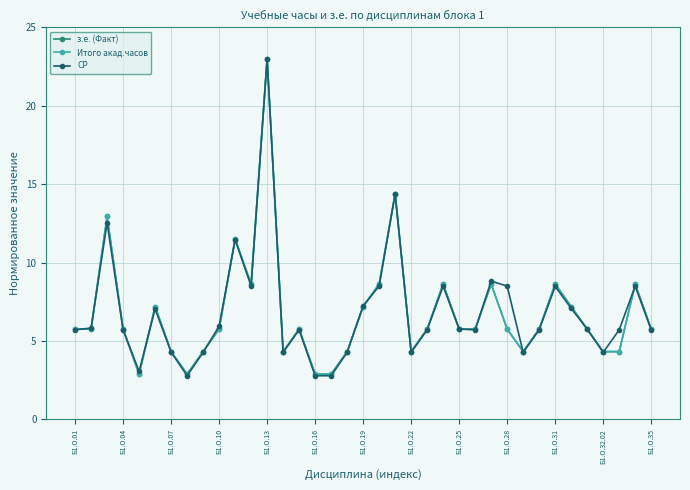

How many intersections are there between СР and Итого акад.часов?

14